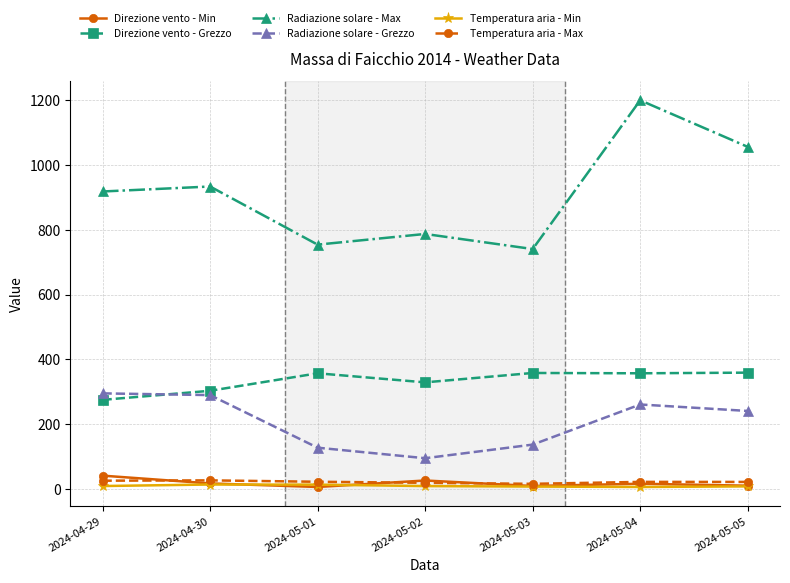

Is it true that Radiazione solare - Max equals 1199.9 at 2024-05-04?

True